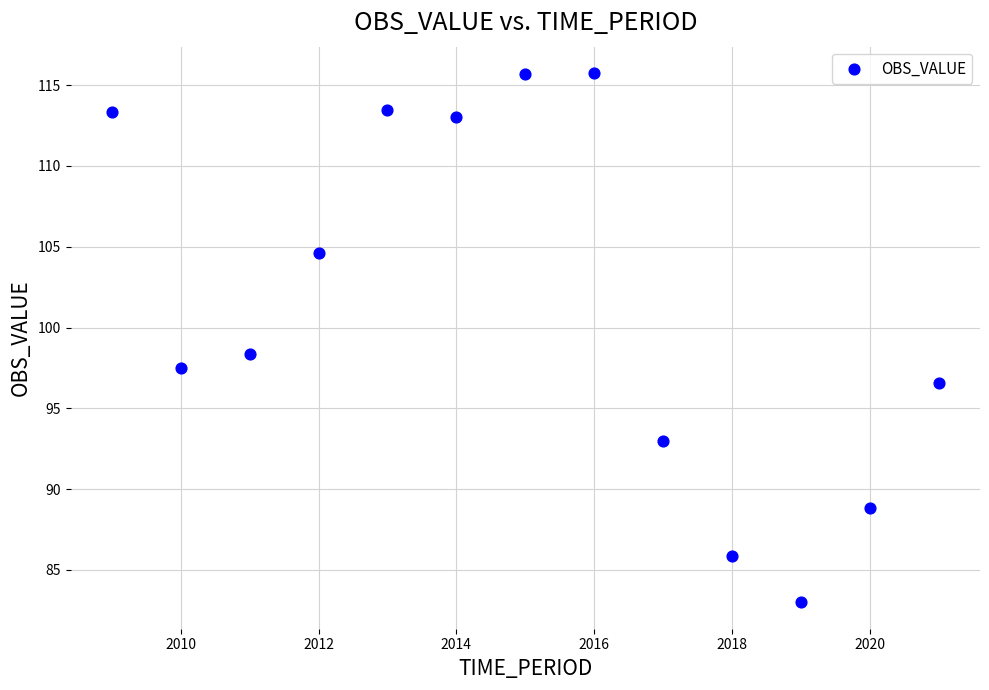

What Y value in the scatter plot is closest to 99?

98.3